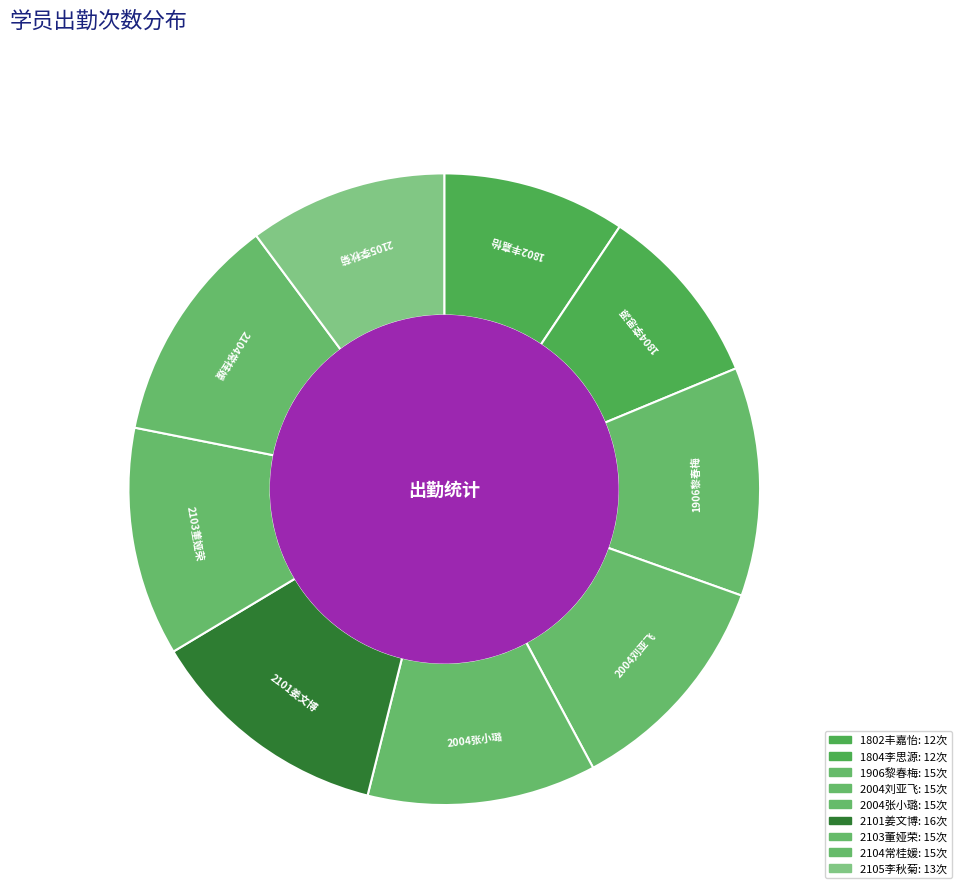

What is the largest slice in the pie chart?

2101姜文博